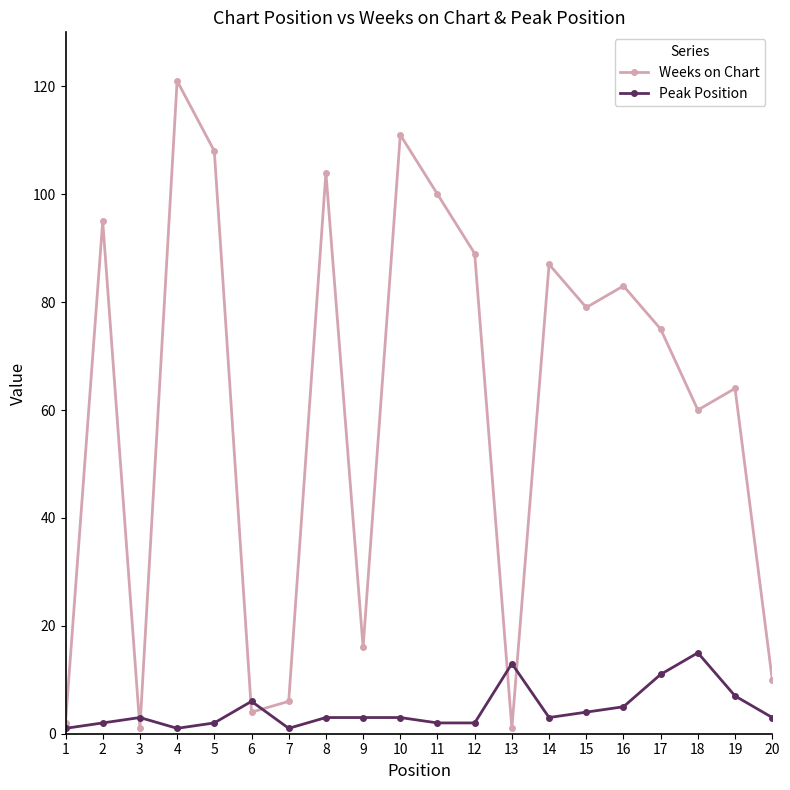

Is it true that Weeks on Chart equals 40 at 12?

False